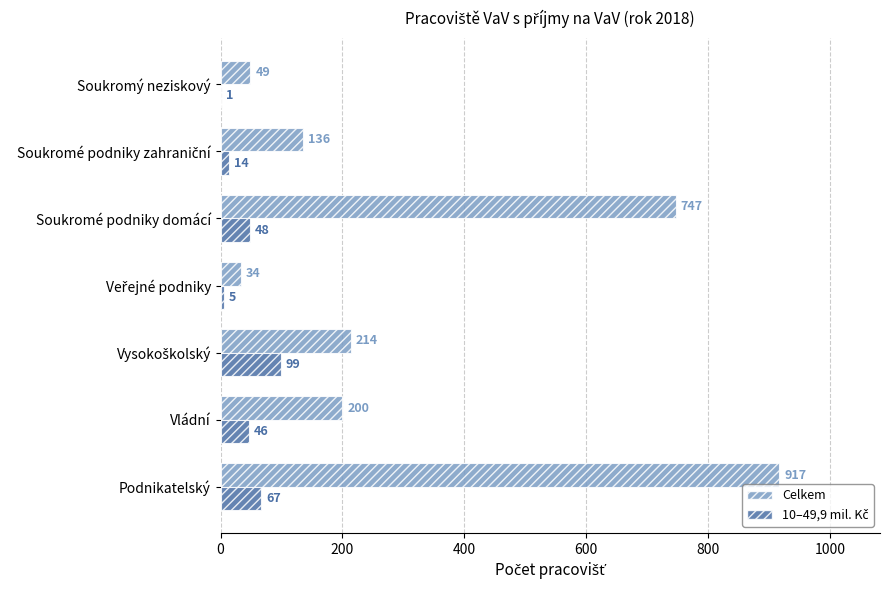

Which category has the highest value across all series?

Podnikatelský